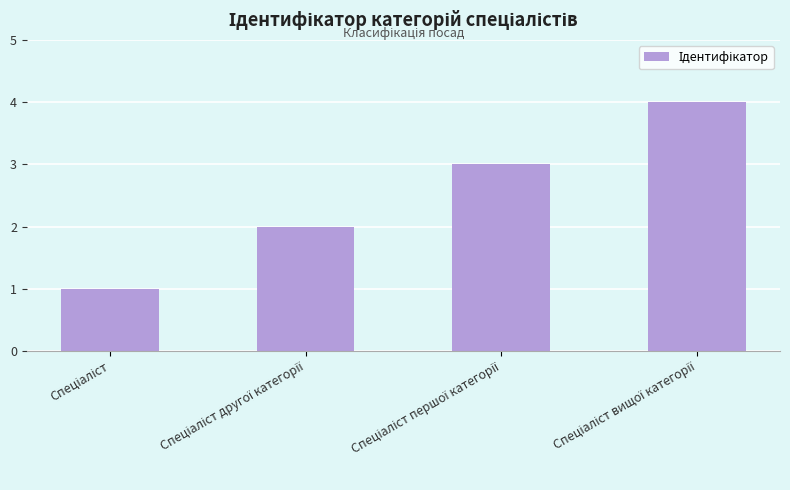

How many distinct data groups are displayed?

1